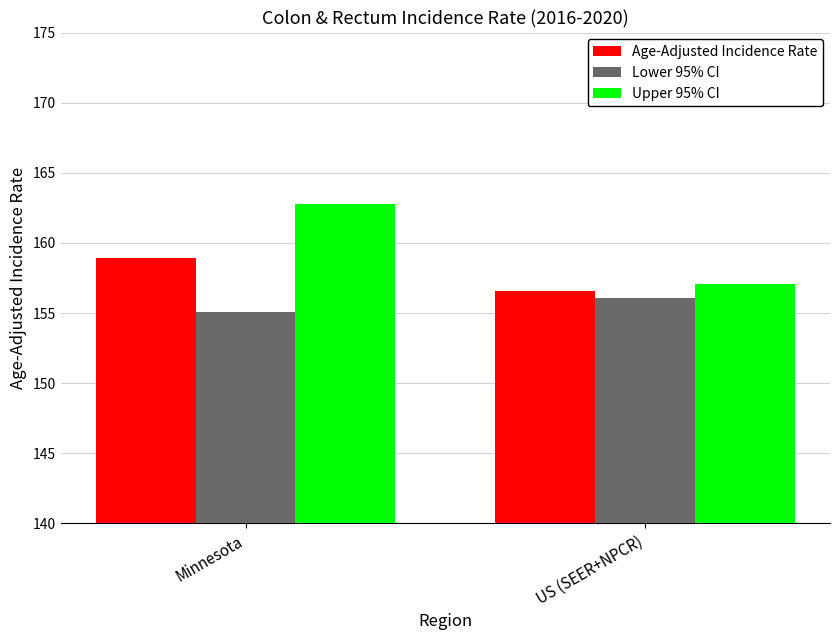

What is the difference between the highest and lowest values at US (SEER+NPCR)?

1.0